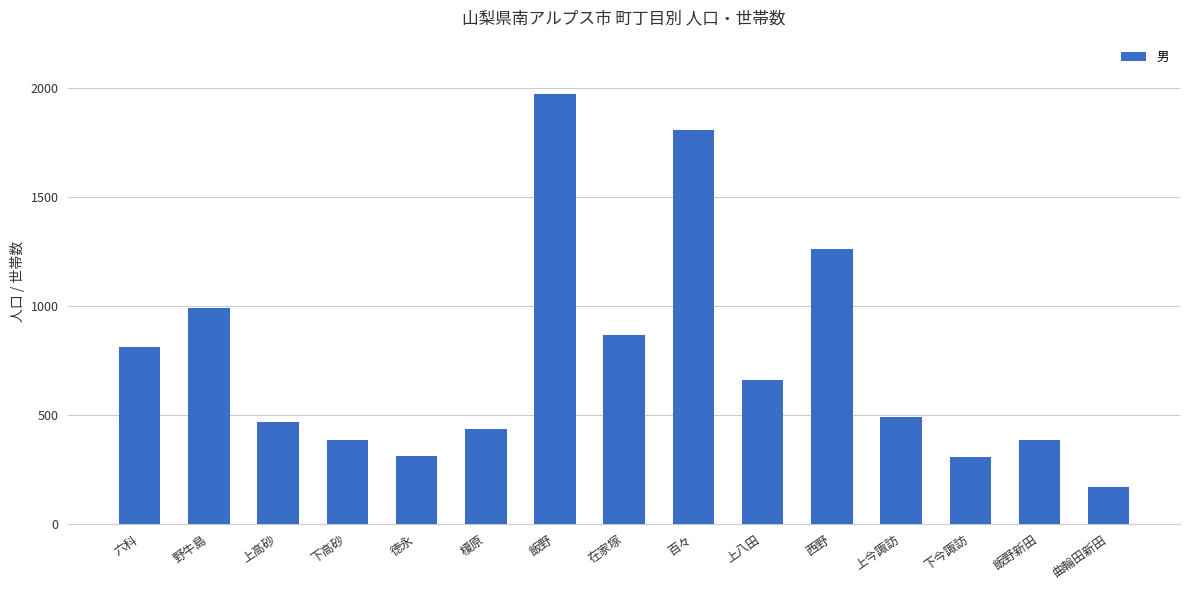

What is the smallest value displayed?

170